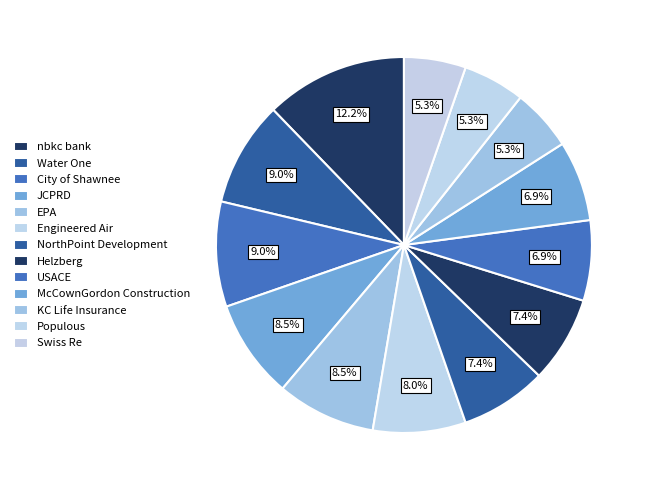

How many segments does this pie chart have?

13